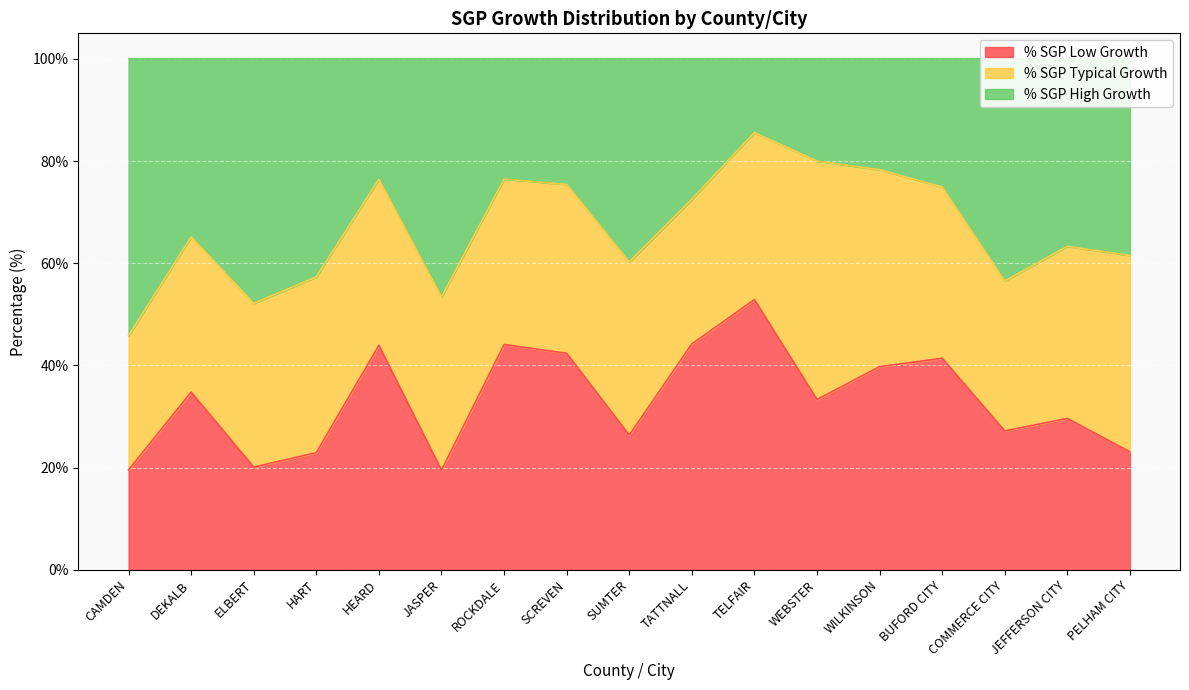

What is the minimum value for % SGP Low Growth?

19.5